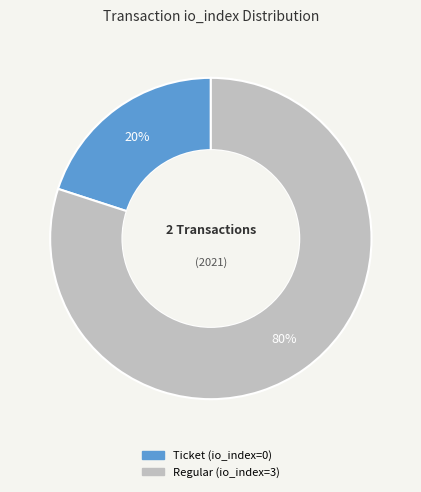

What is the majority slice?

Regular (io_index=3)